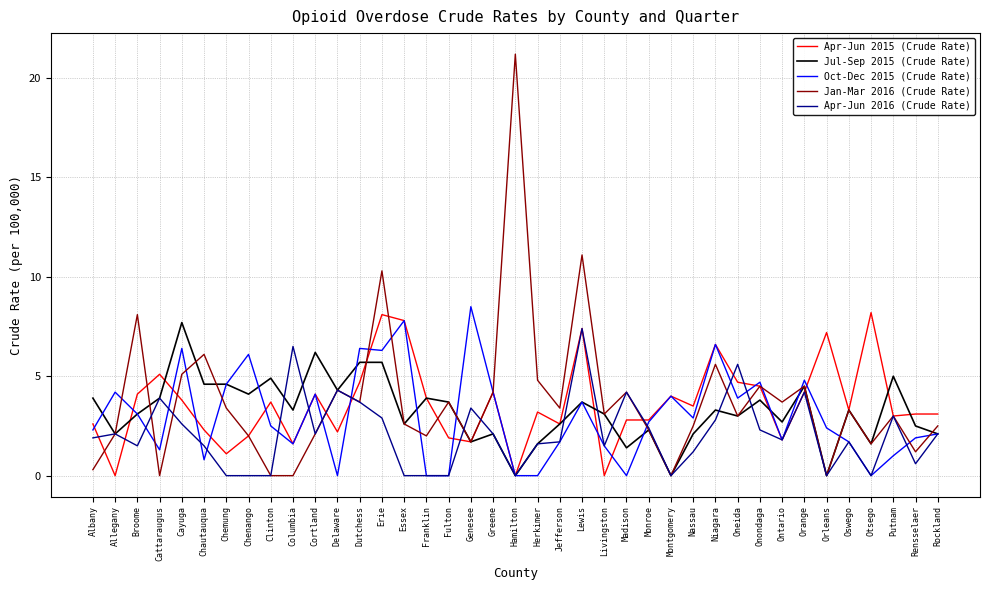

At which category does the chart reach its peak across all series?

Hamilton